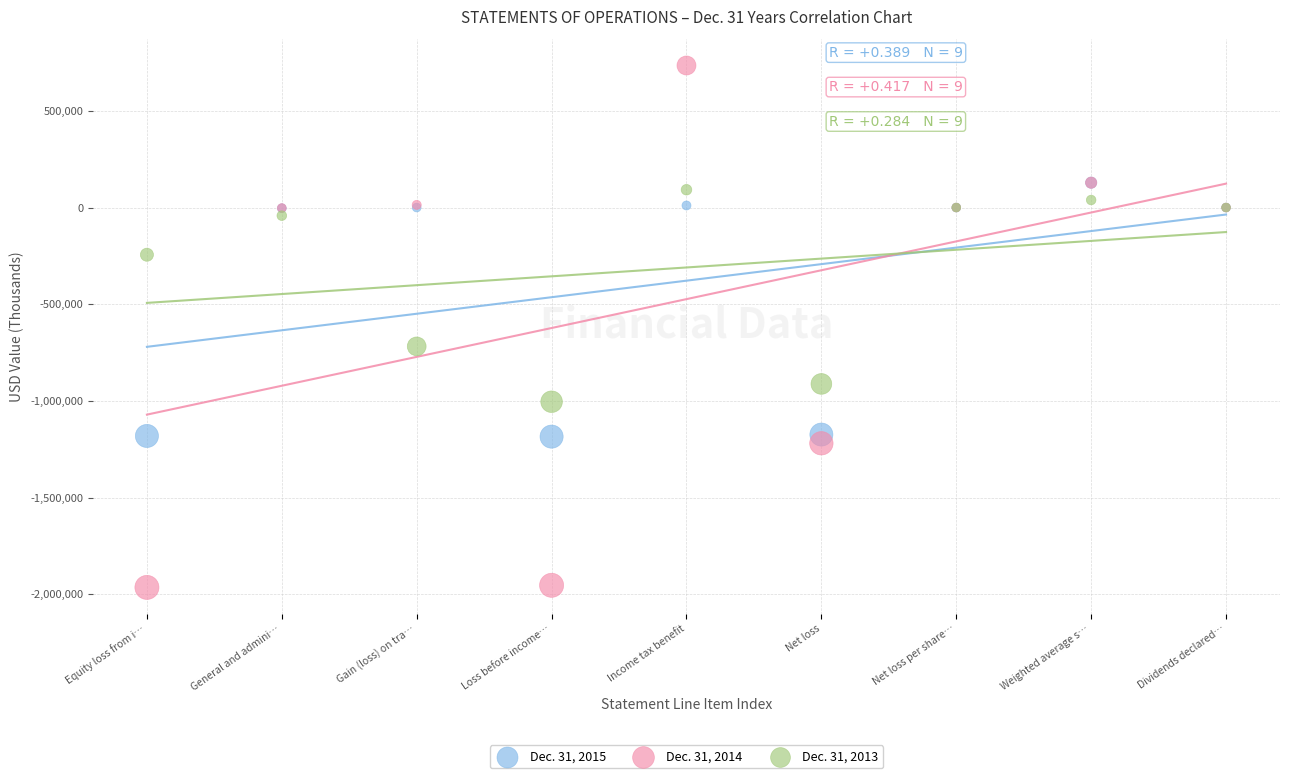

Which series has the largest Y range (max minus min)?

Dec. 31, 2014